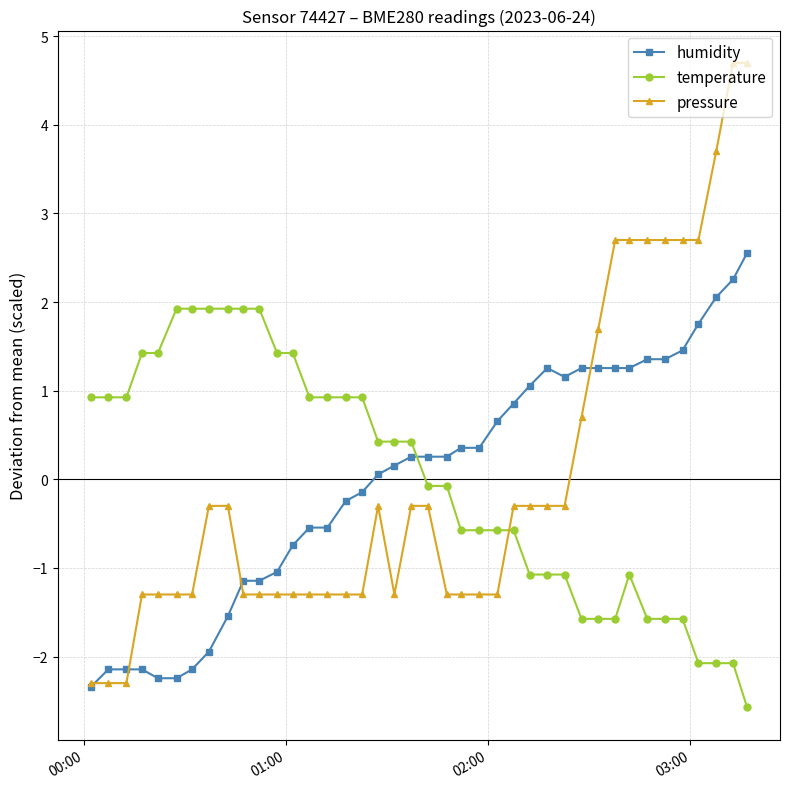

True or false: temperature has more than 0 interior local peaks.

True